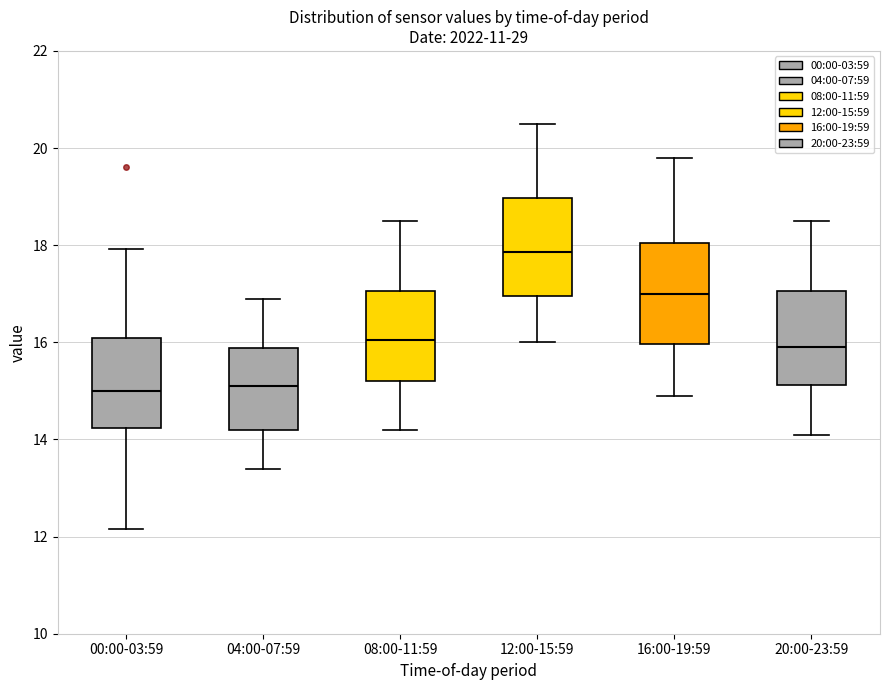

Where does the lower whisker of the box for 04:00-07:59 end on the y-axis? The values are not printed on the chart, so give them approximately, as read against the axis.

13.4